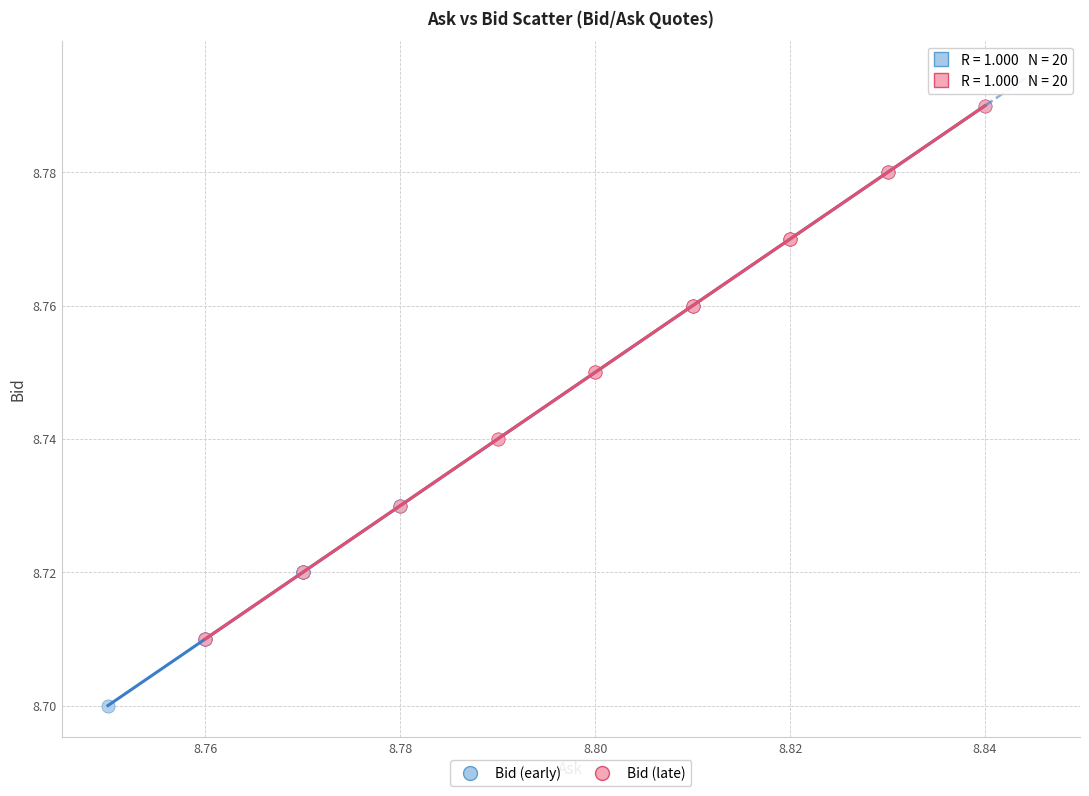

Which series reaches the minimum Y coordinate?

Bid (early)